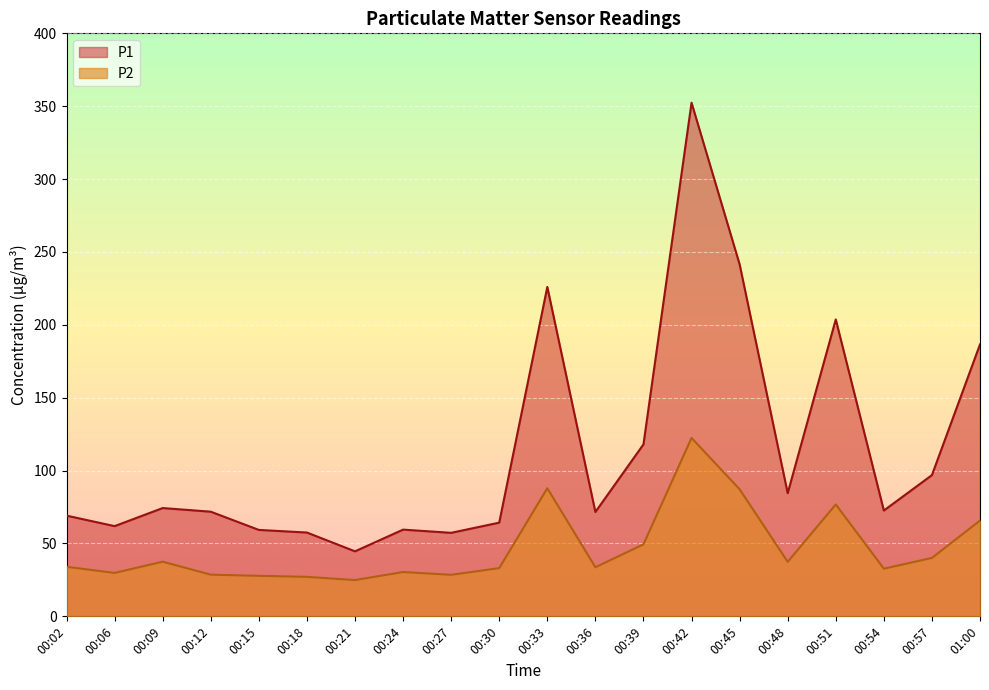

What are all the series names shown in the legend?

P1, P2